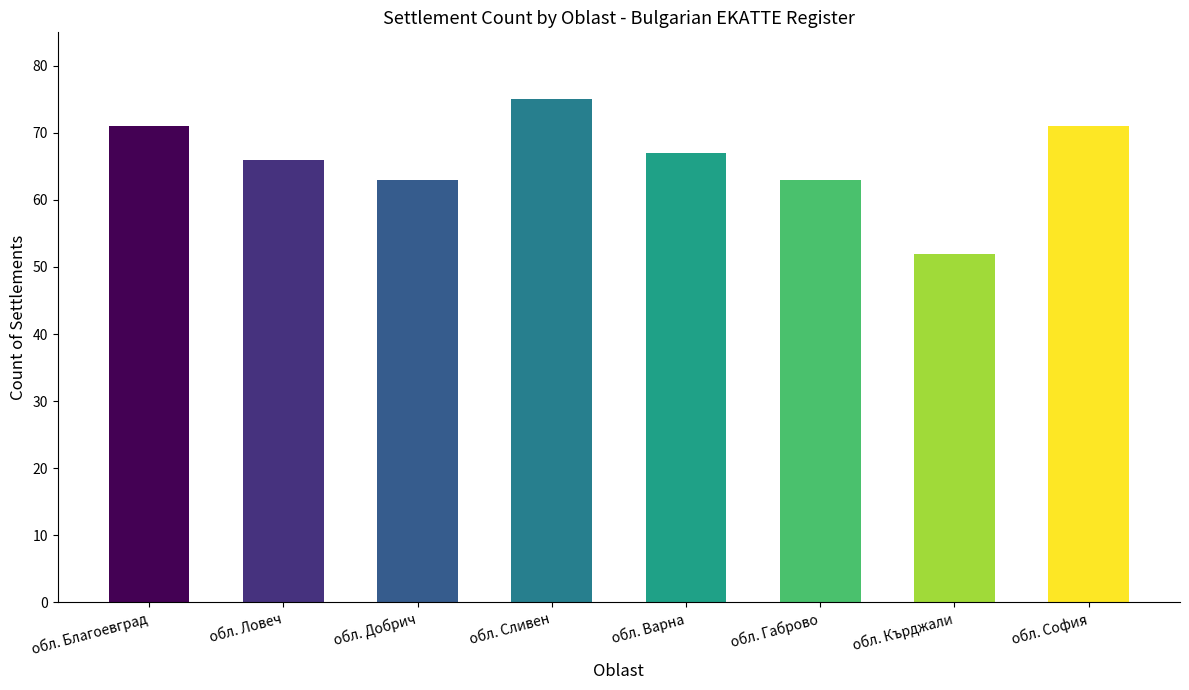

Reading right to left, transcribe all the data shown in this chart.

обл. София=71	обл. Кърджали=52	обл. Габрово=63	обл. Варна=67	обл. Сливен=75	обл. Добрич=63	обл. Ловеч=66	обл. Благоевград=71